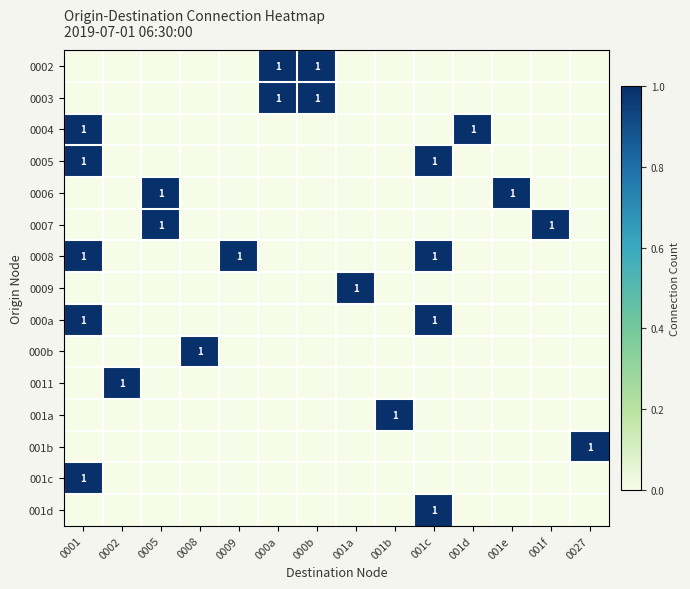

True or false: 0009 has a value of 1 at 001a.

True